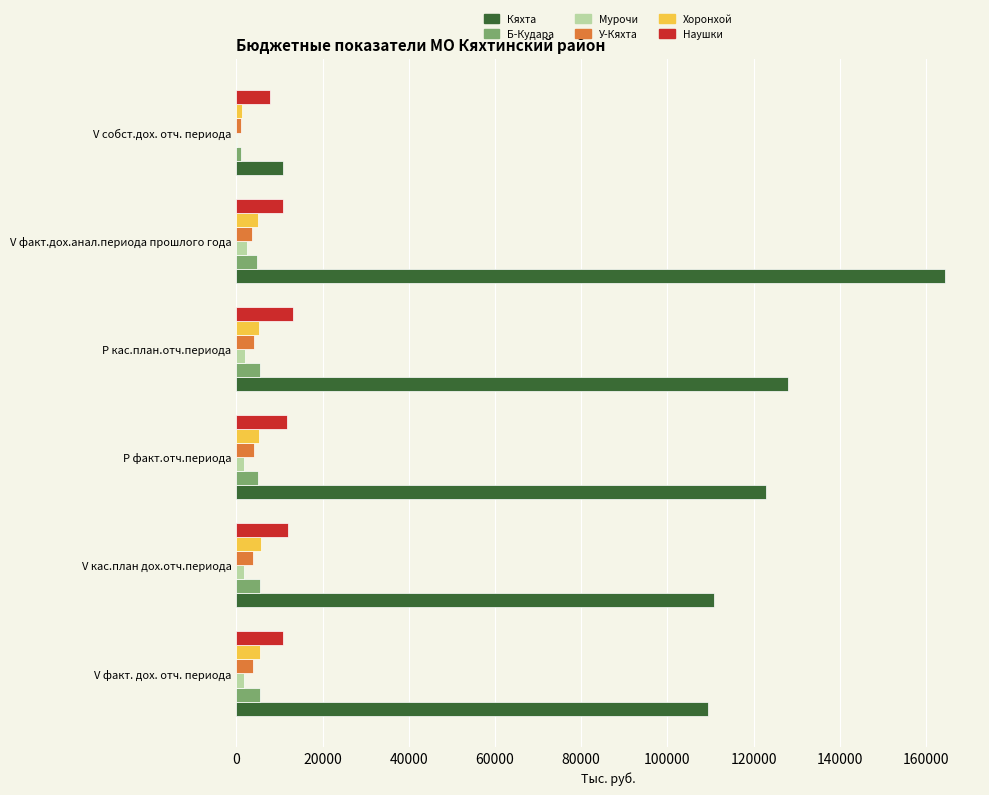

Is the value of Наушки at Р кас.план.отч.периода greater than the value of Мурочи at V собст.дох. отч. периода?

Yes